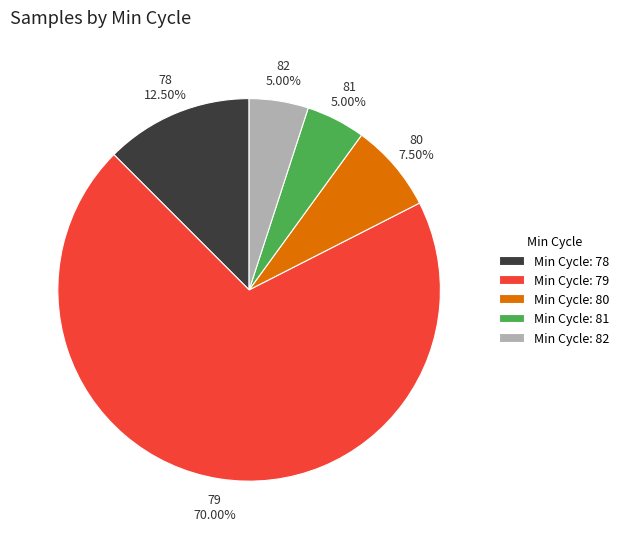

Do Min Cycle: 79 and Min Cycle: 78 together represent more than half of the pie?

Yes